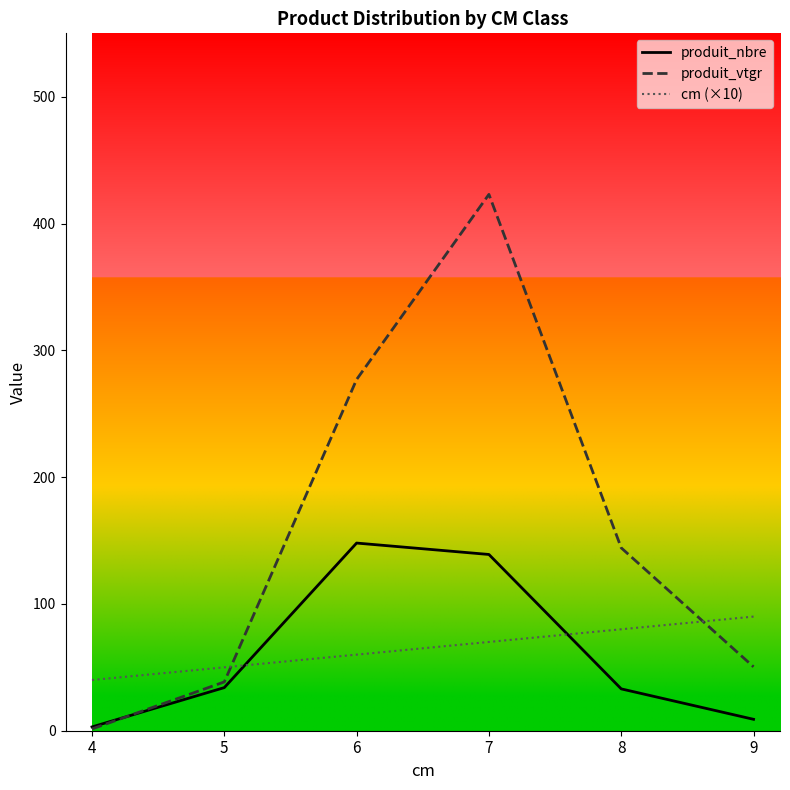

True or false: produit_nbre has a value of 139.0 at 7.

True